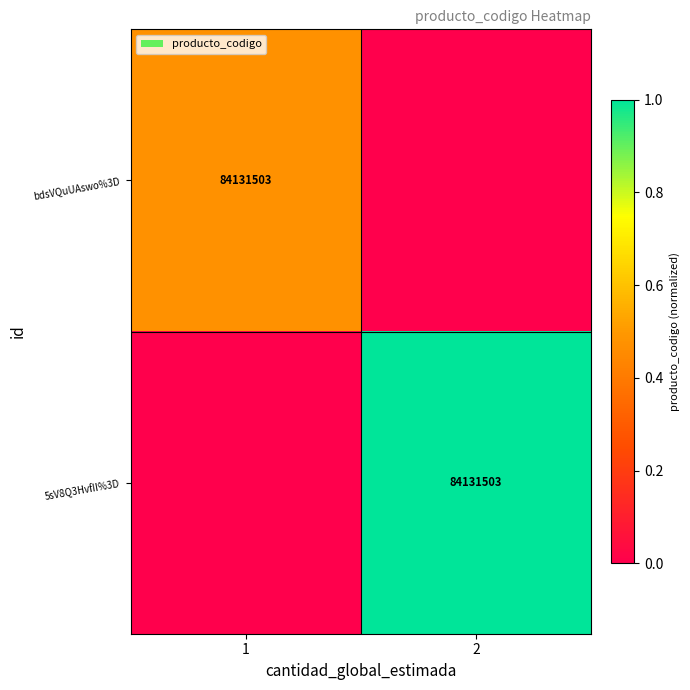

The bdsVQuUAswo%3D series shows 36040986 at 1. True or false?

False